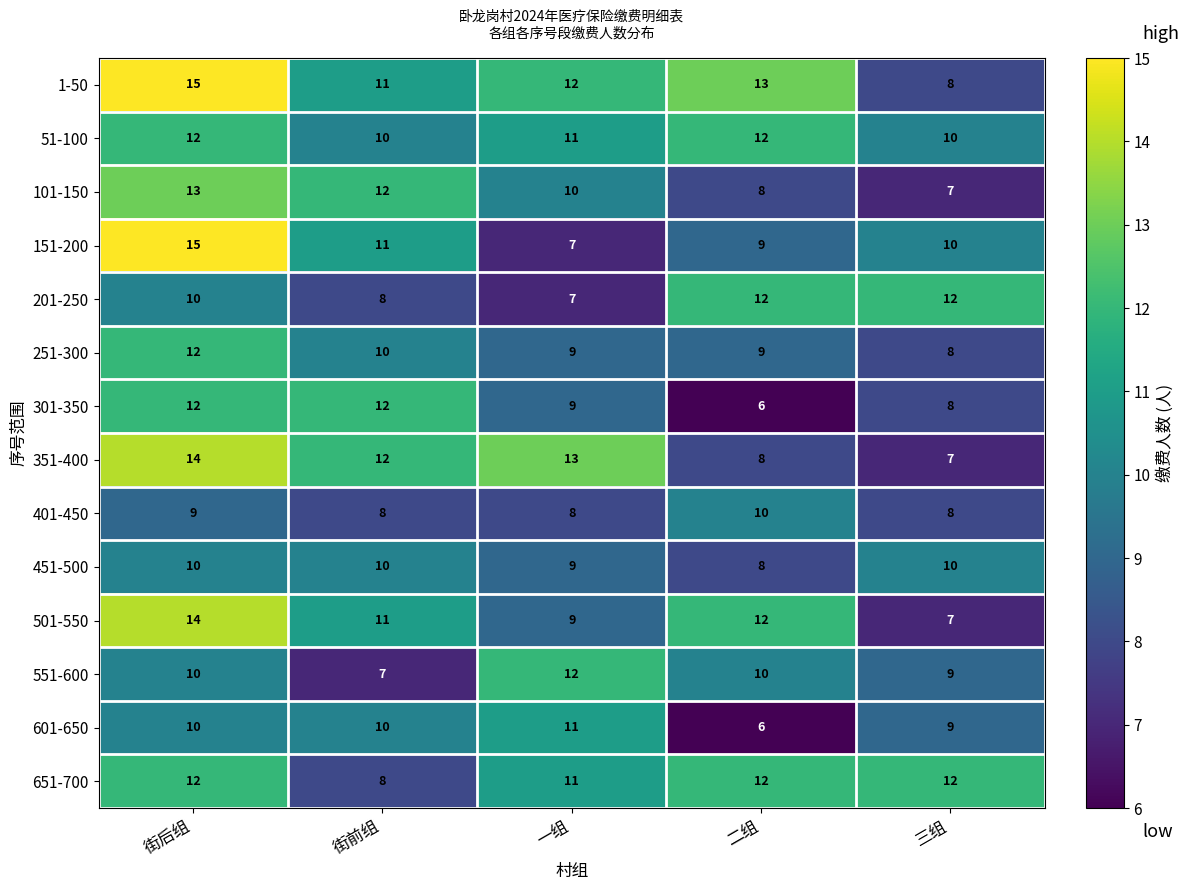

At which category does the chart reach its peak across all series?

街后组